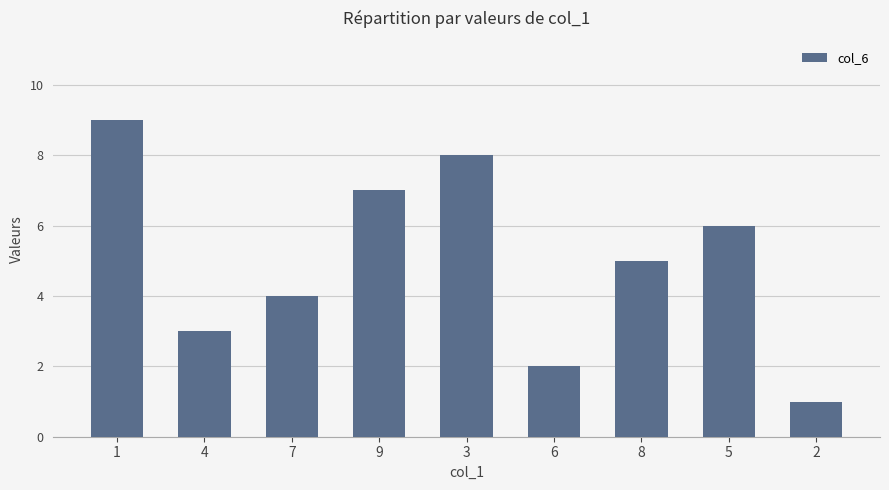

What is the difference between the maximum and second lowest values?

7